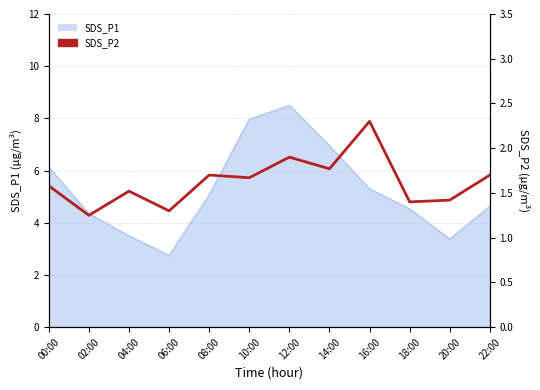

At which category does the data reach its first local peak?

04:00